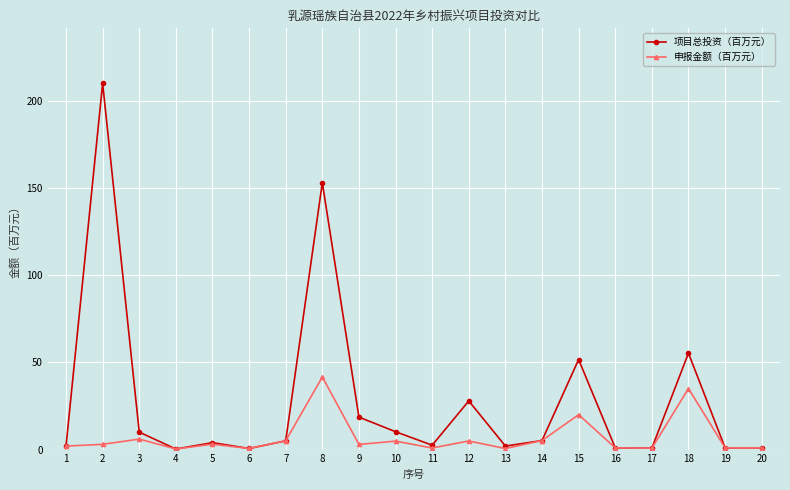

What is the average value of the 项目总投资（百万元） series?

28.1